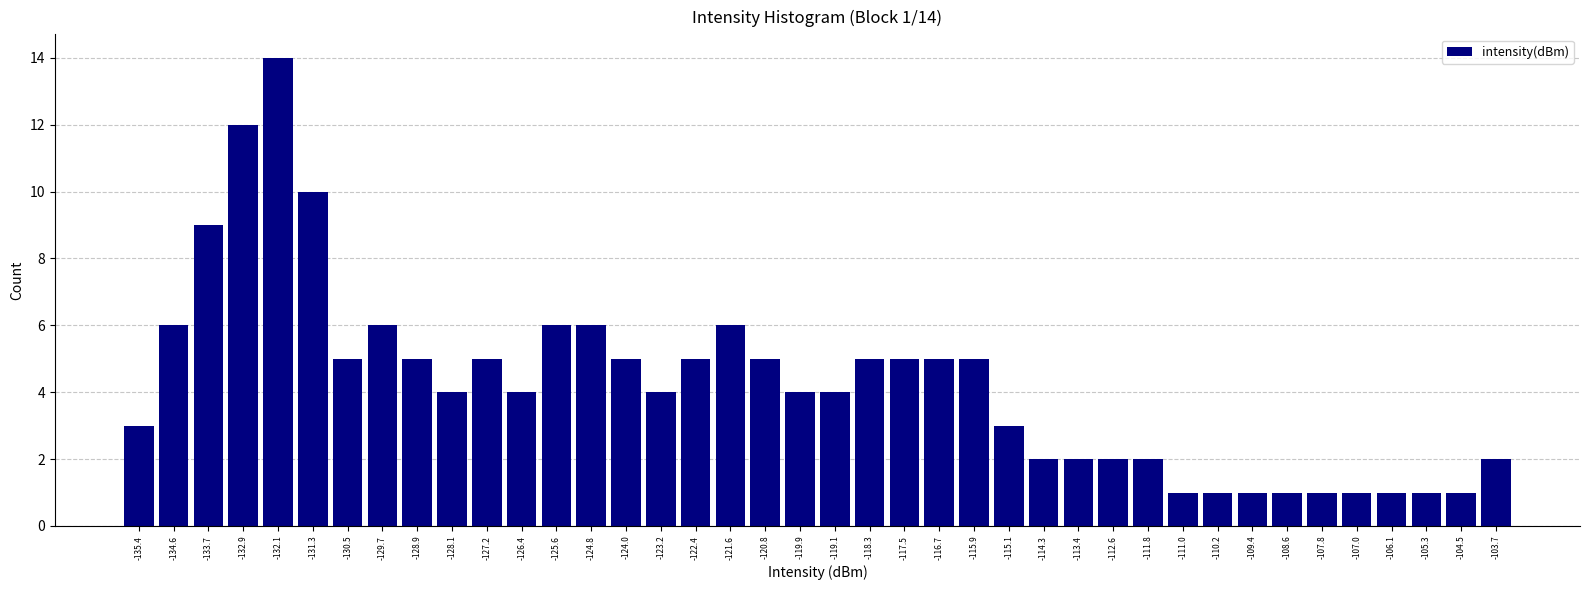

Over which range of the x-axis is the bar tallest?

-132.5 to -131.7